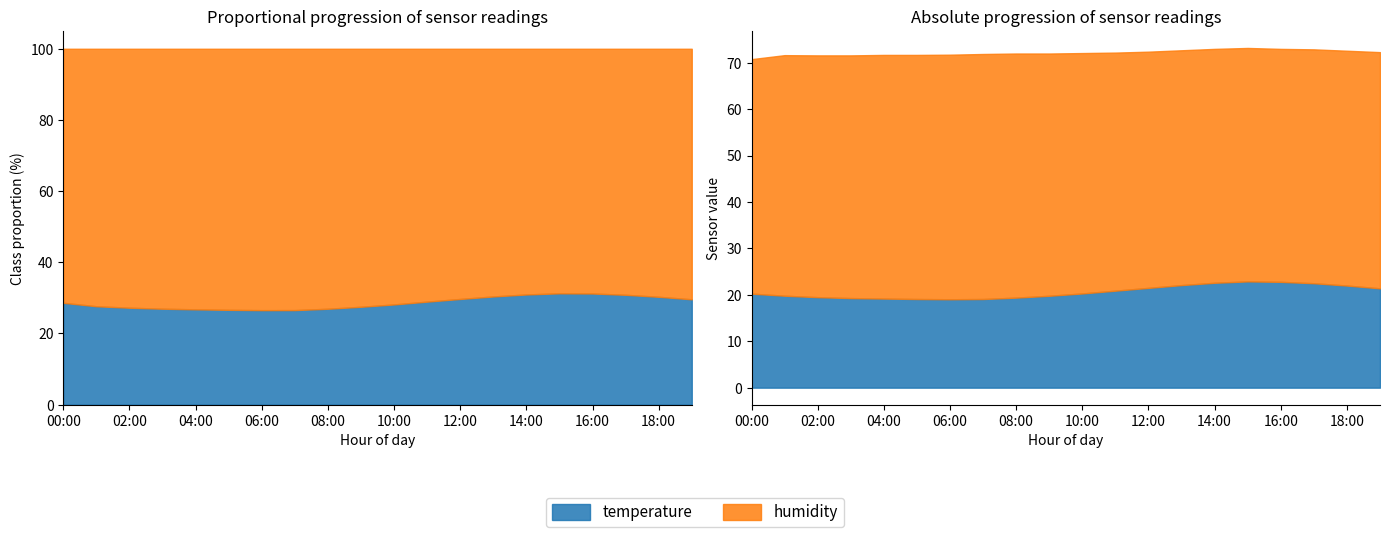

Which category has the highest value in the humidity series?

07:00